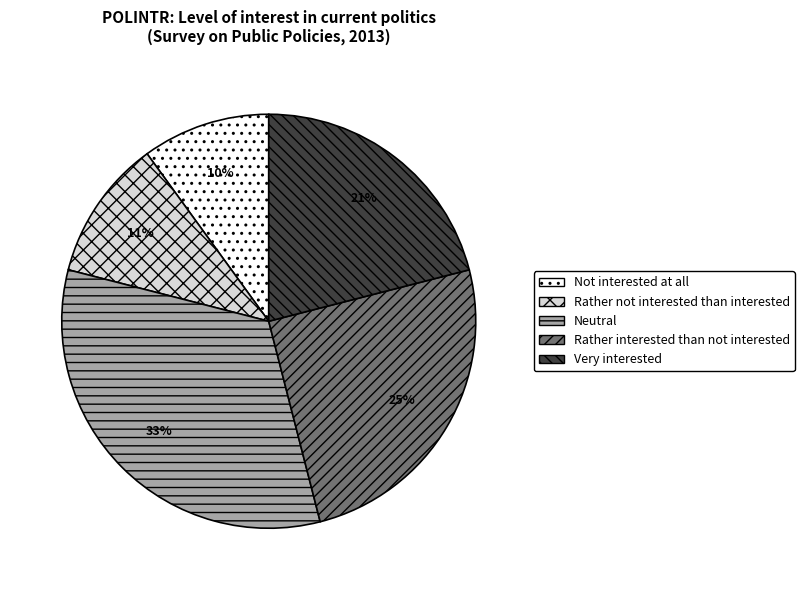

Combined, do Neutral and Not interested at all account for over 50%?

No